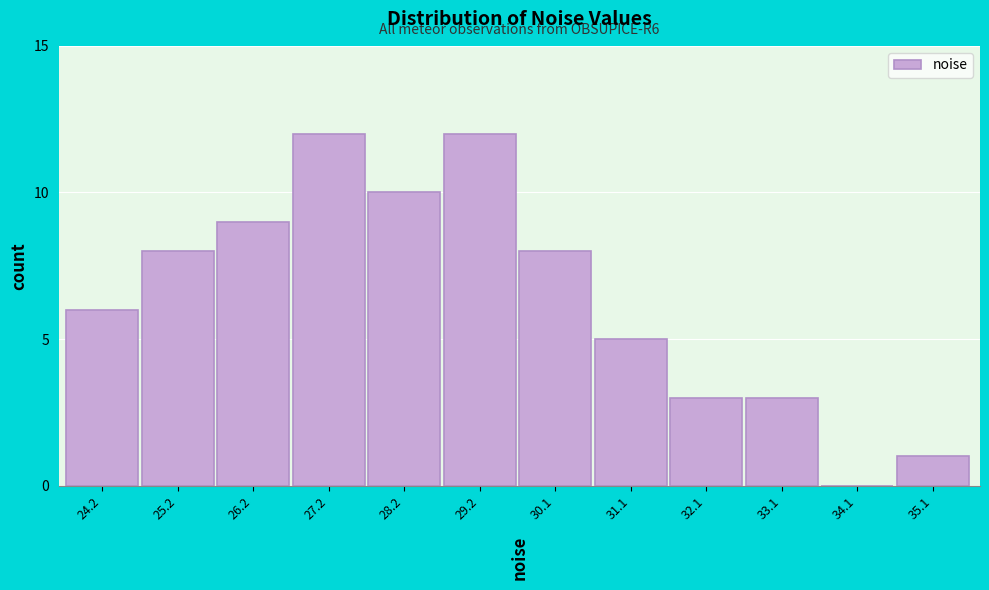

Reading right to left, extract all data points from this chart.

35.1=1	34.1=0	33.1=3	32.1=3	31.1=5	30.1=8	29.2=12	28.2=10	27.2=12	26.2=9	25.2=8	24.2=6